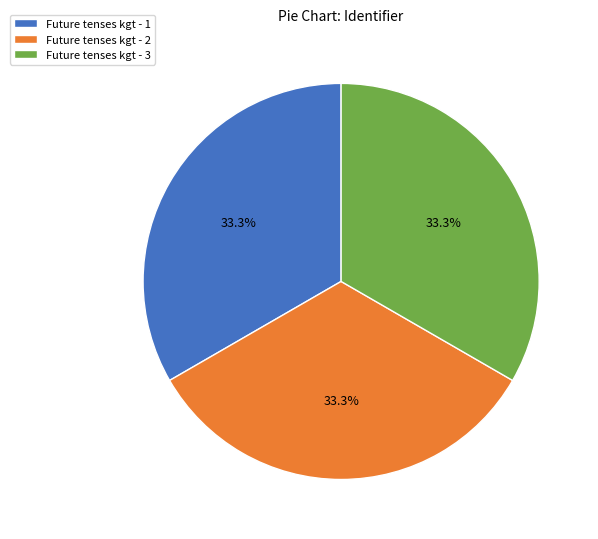

Is Future tenses kgt - 1 the majority of the pie?

No